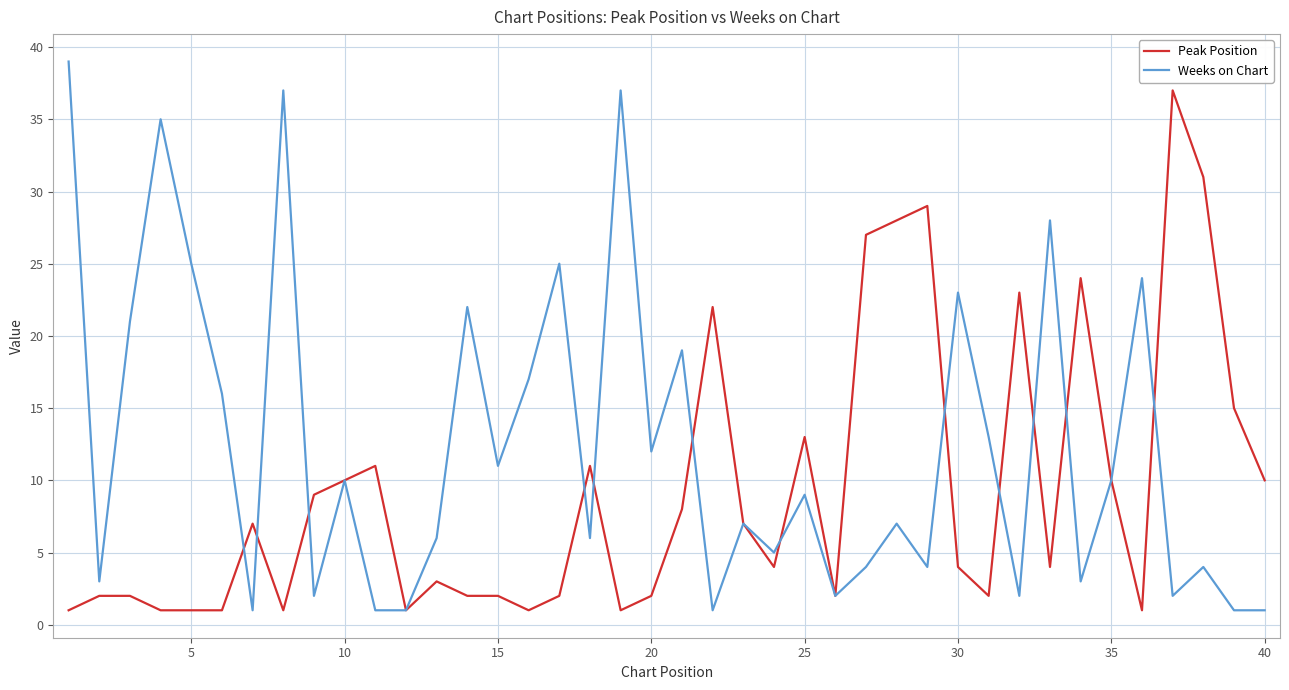

Which series has the widest spread of values?

Weeks on Chart